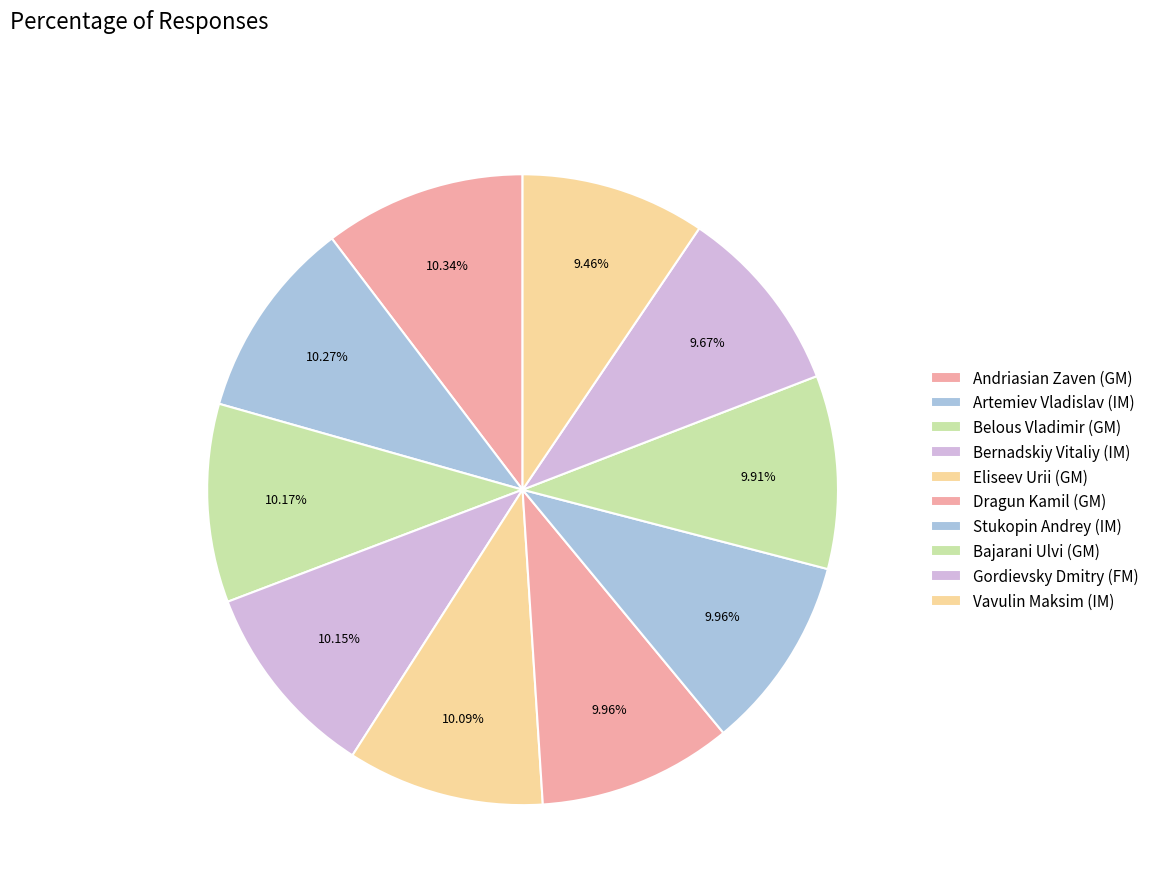

Combined, what portion of the pie is Andriasian Zaven (GM) and Bajarani Ulvi (GM)?

20.2%